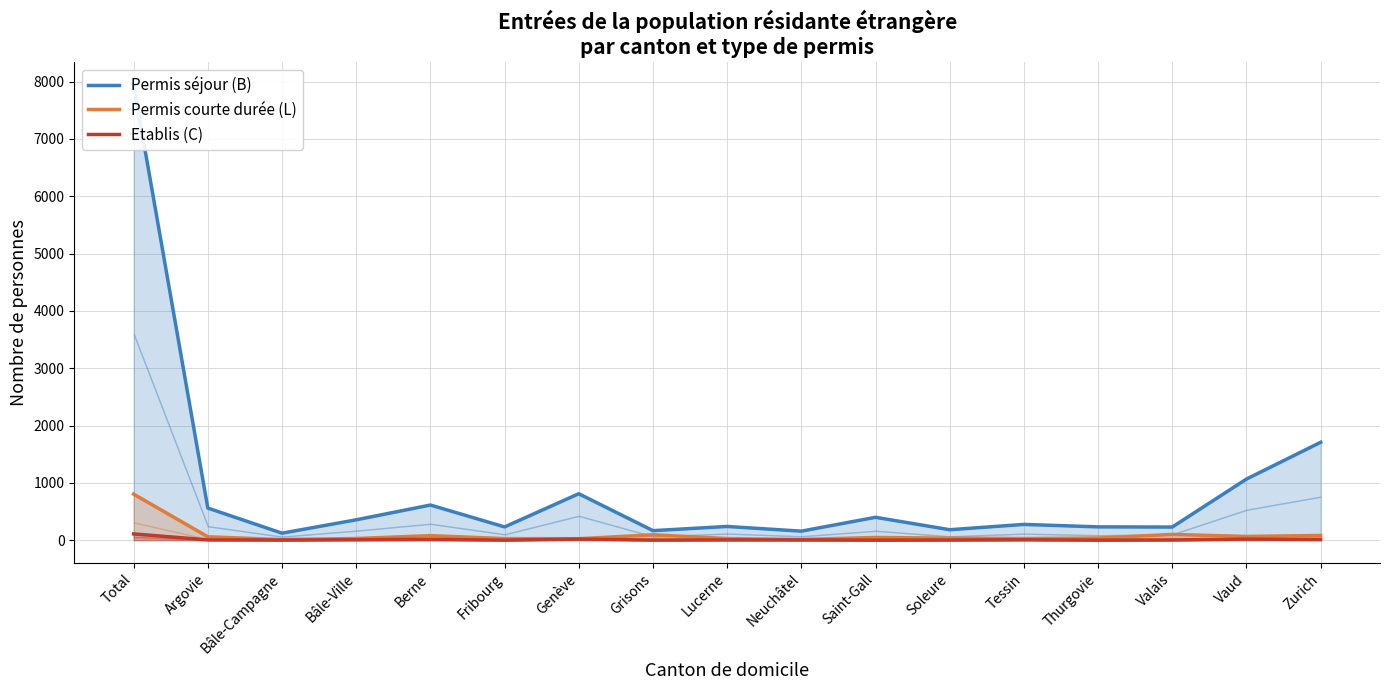

Is it true that Permis courte durée (L) equals 11 at Neuchâtel?

True